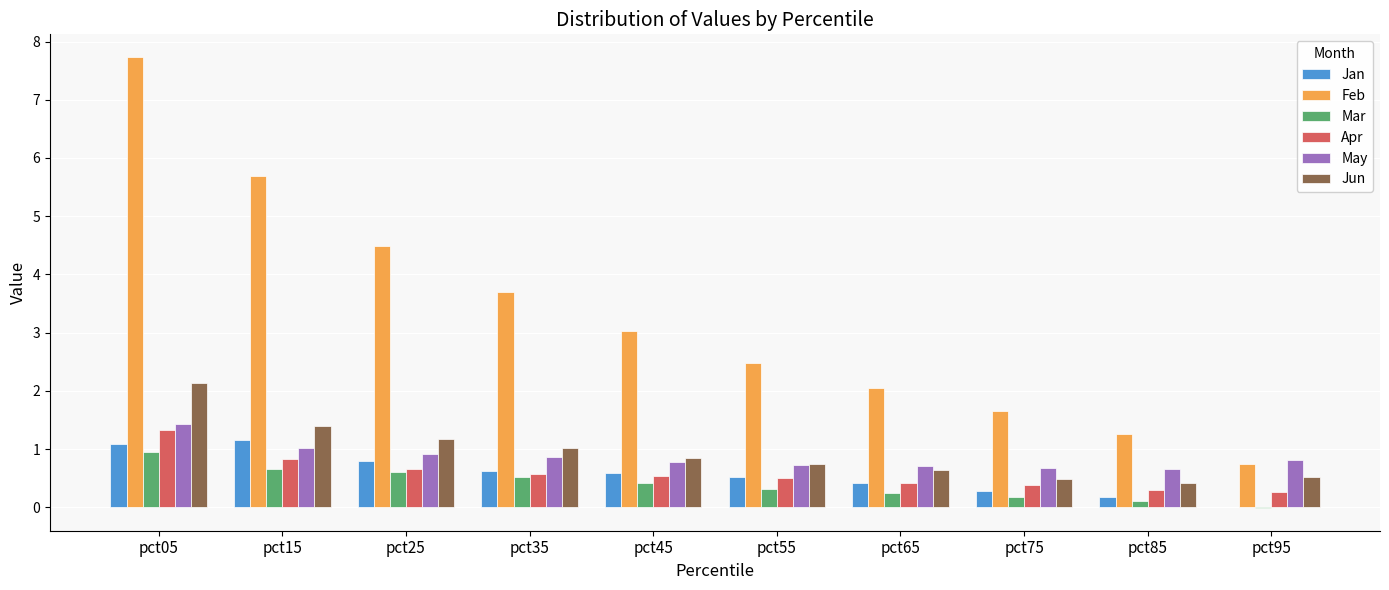

What are all the series names shown in the legend?

Jan, Feb, Mar, Apr, May, Jun